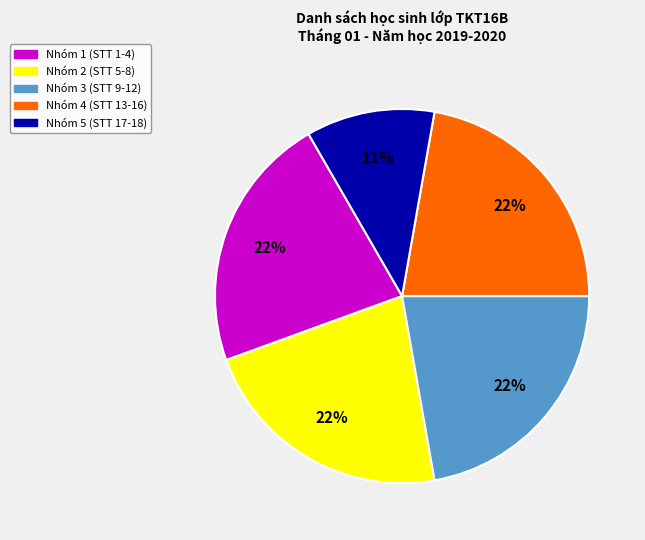

What percentage is the Nhóm 1 (STT 1-4) slice, to the nearest percent?

22%